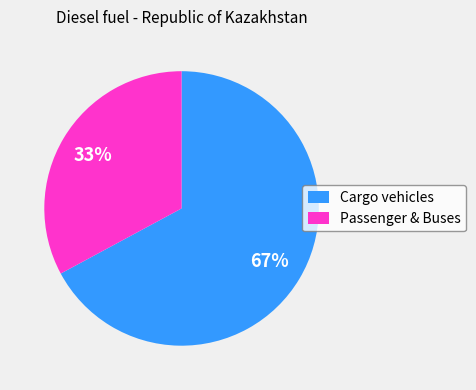

To the nearest percent, what is the difference between the largest and smallest slice percentages?

34%